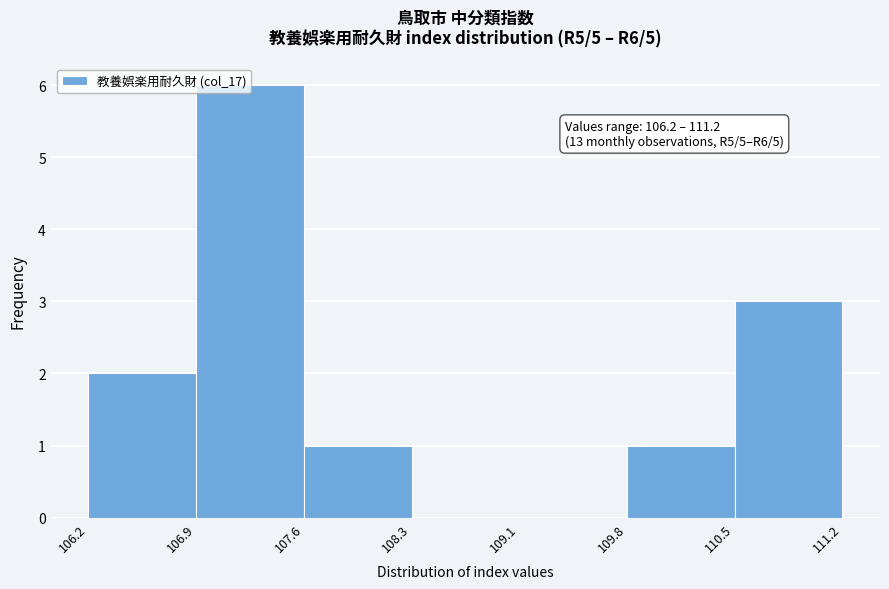

Which range on the x-axis has the tallest bar?

106.9 to 107.6